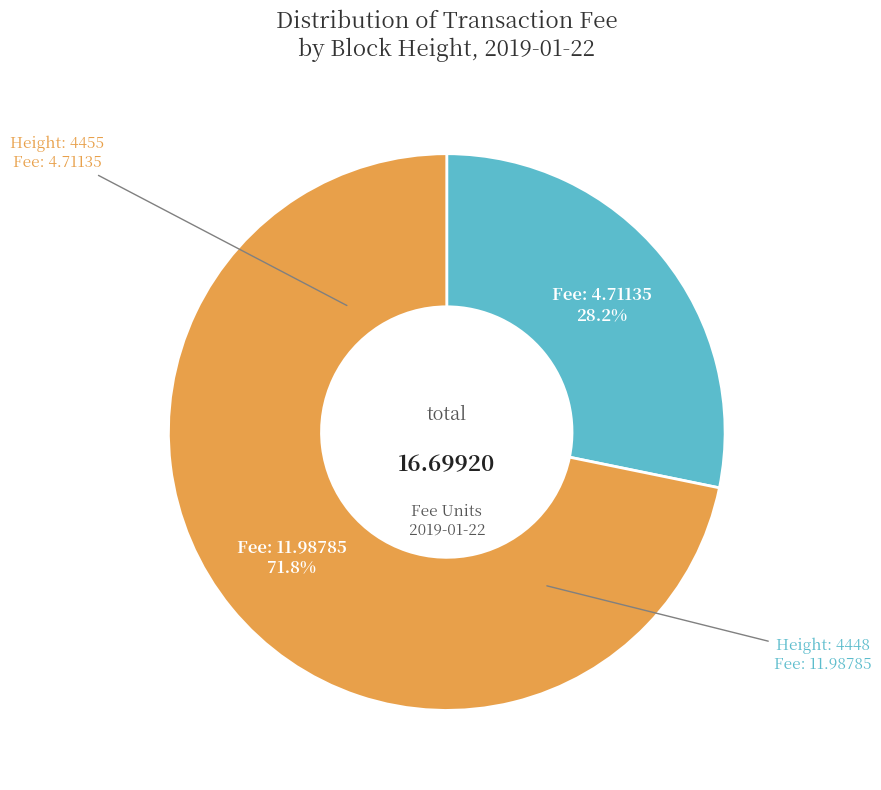

Is there a majority slice in this chart?

Yes